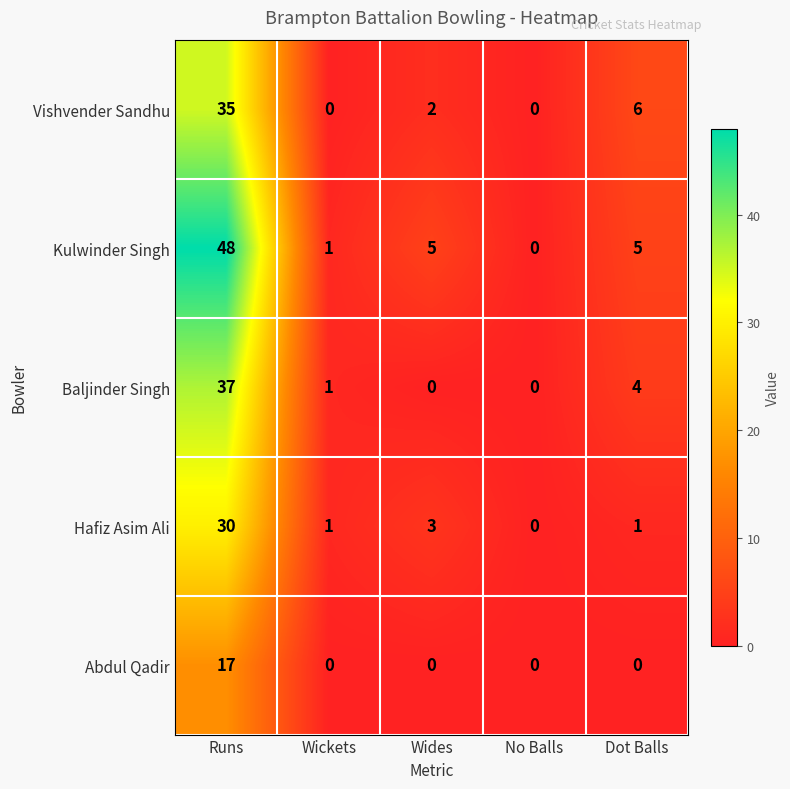

Where does the Baljinder Singh series first go above 1?

Runs